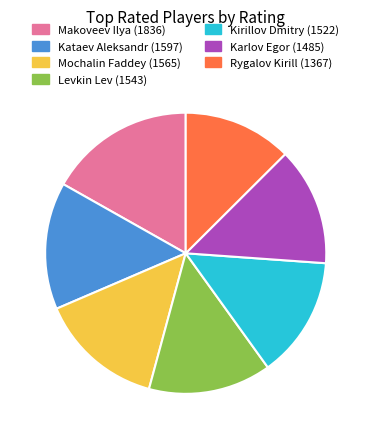

What is the smallest slice in the pie chart?

Rygalov Kirill (1367)